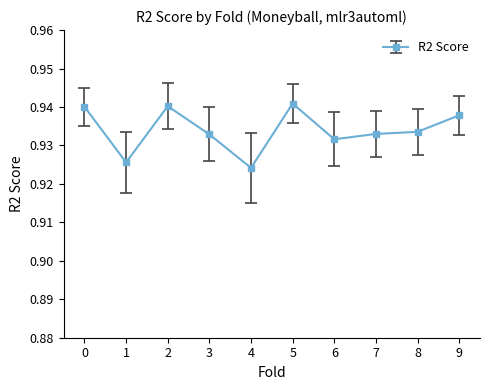

At which category does the data reach its first local valley?

1